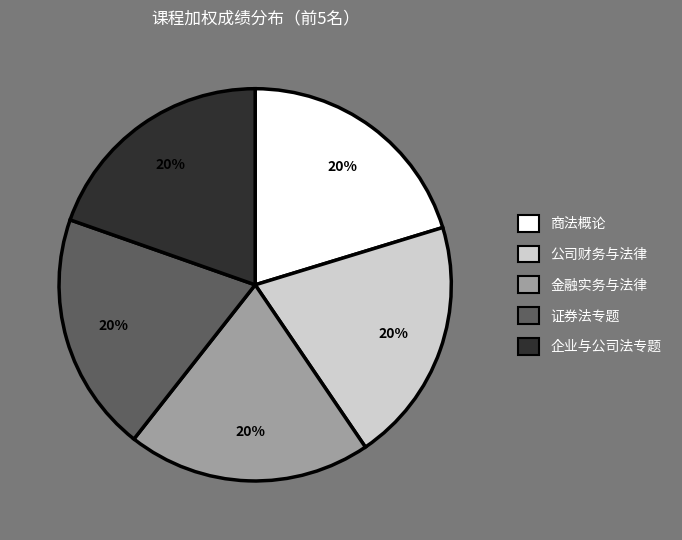

To the nearest percent, what is the combined percentage of 企业与公司法专题 and 金融实务与法律?

40%